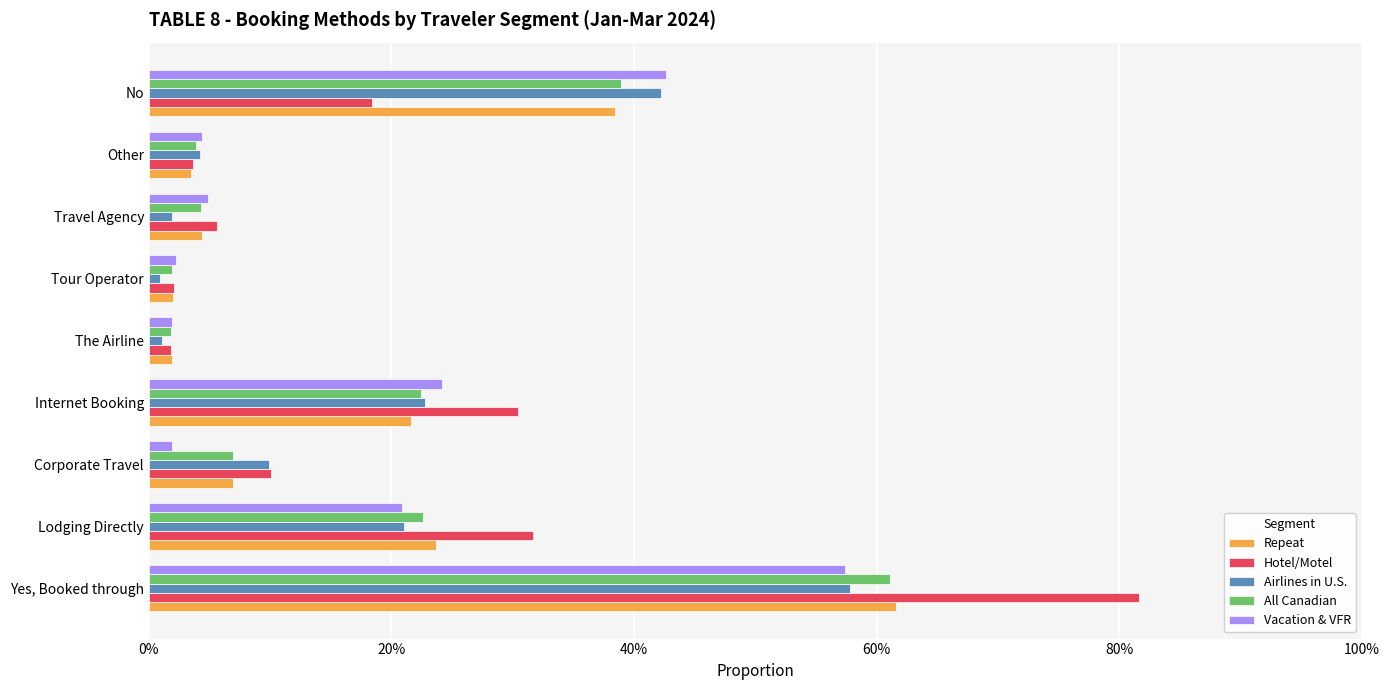

What is the sum of all Airlines in U.S. values?

1.6